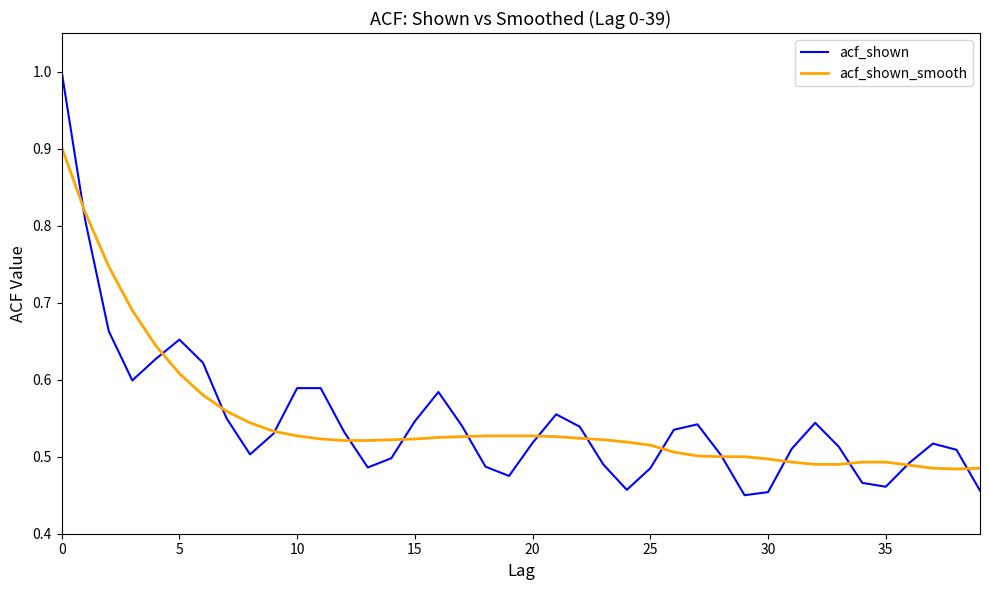

Which series has the widest spread of values?

acf_shown